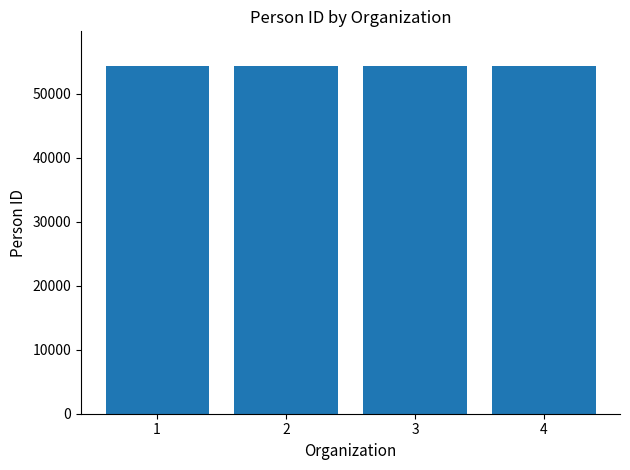

Approximately how many times larger is the value at 3 compared to 2?

1.0